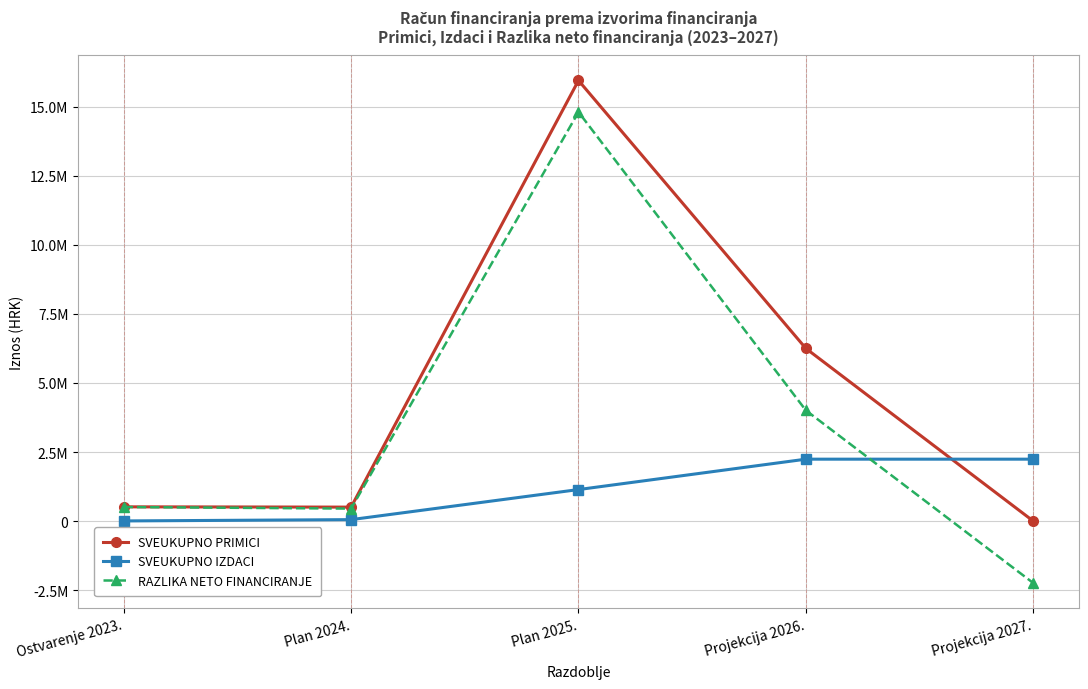

Is this an area chart (filled region under the line)?

No